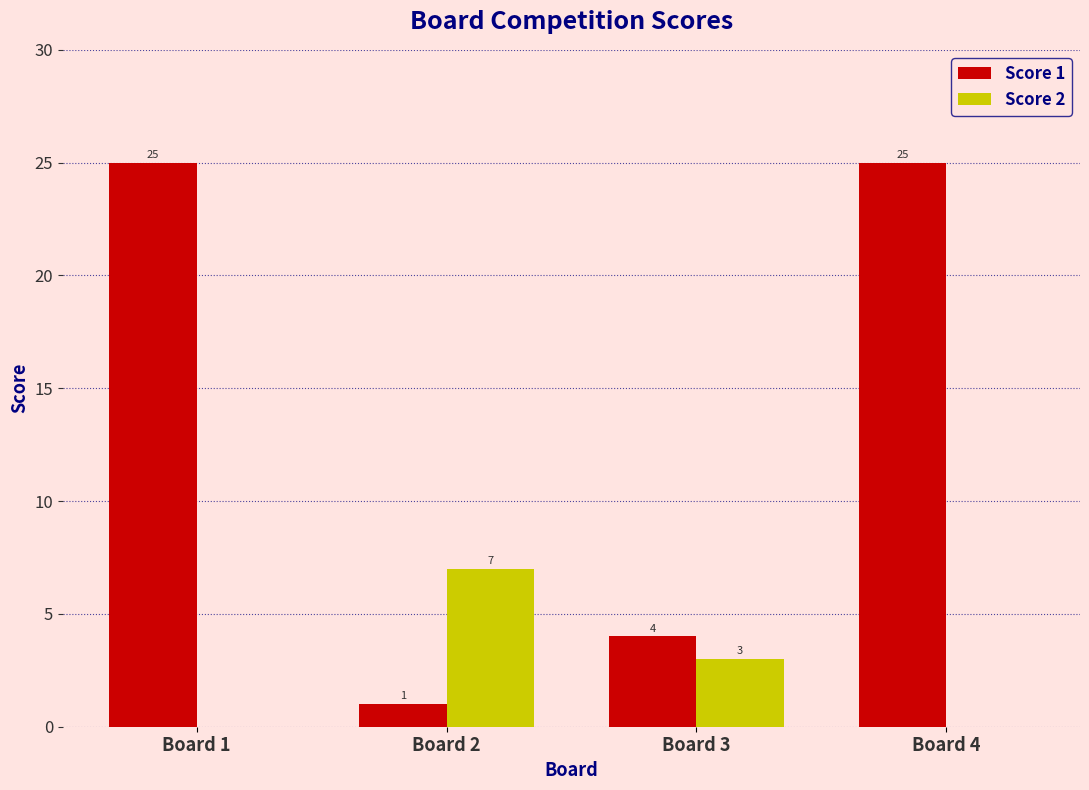

The value of Score 2 at Board 3 is 3. True or false?

True